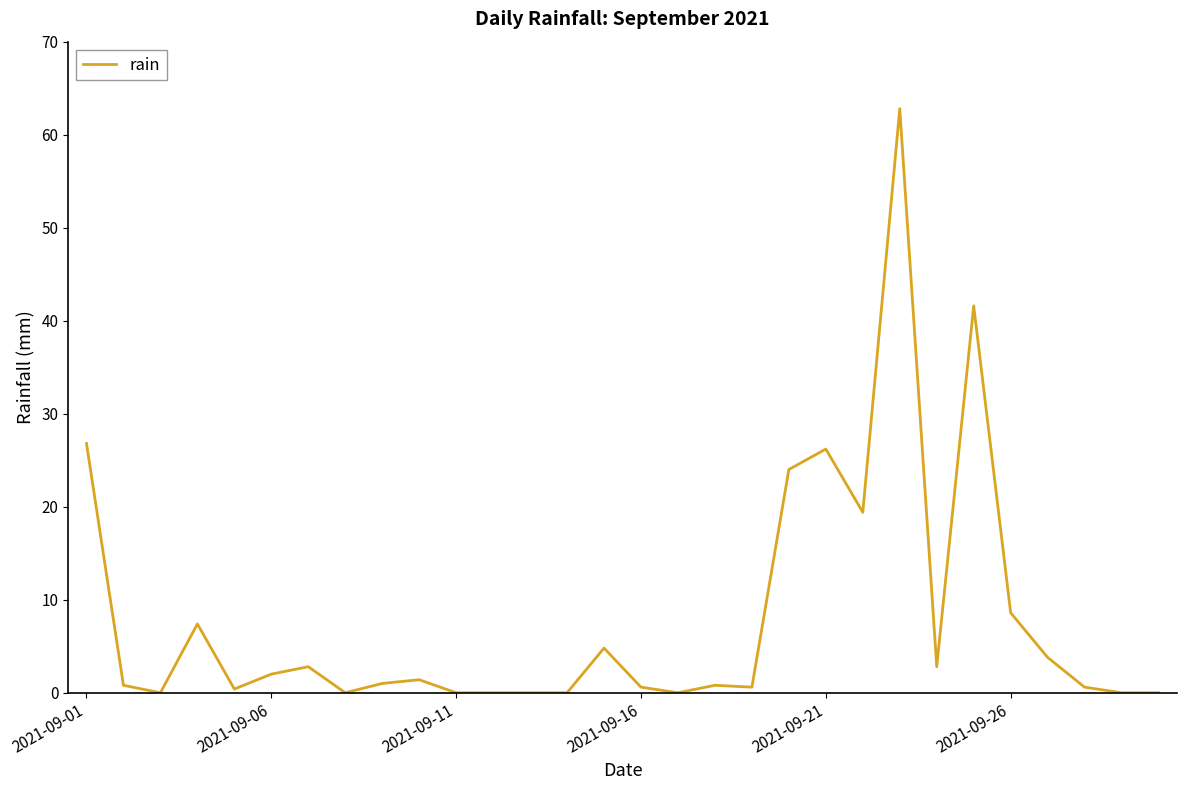

What is the maximum value shown in the chart?

62.8